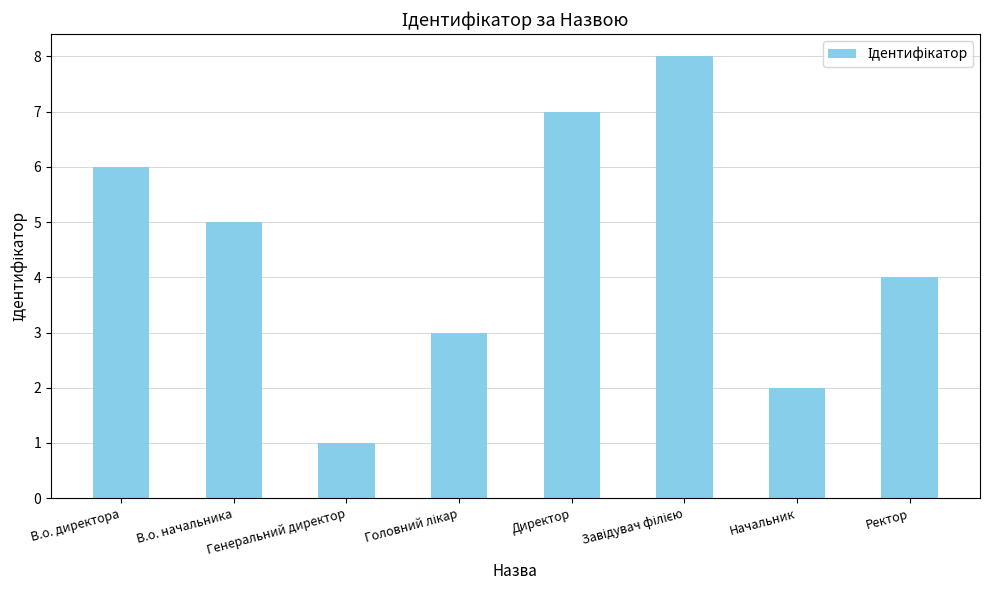

Reading right to left, what are all the values shown in this chart?

4	2	8	7	3	1	5	6